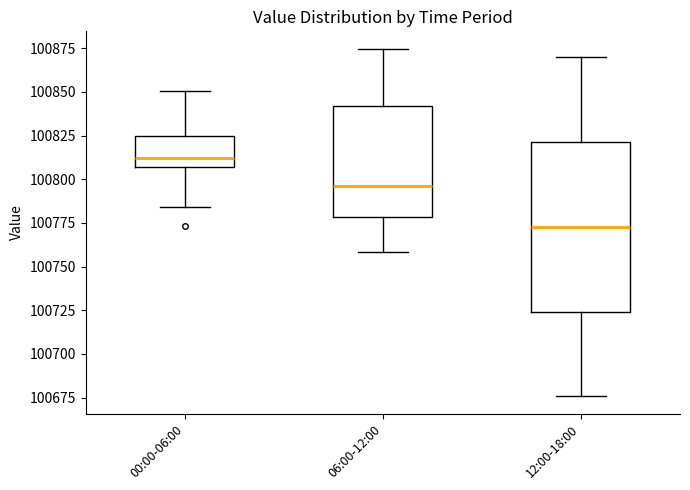

Comparing the boxes themselves (not the whiskers), which one is the tallest?

12:00-18:00